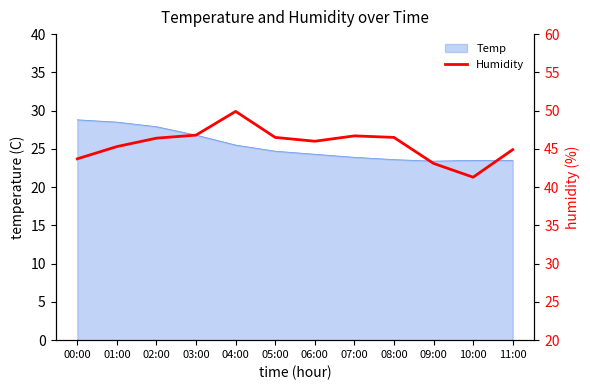

What is the label of the 1st point from the left?

00:00